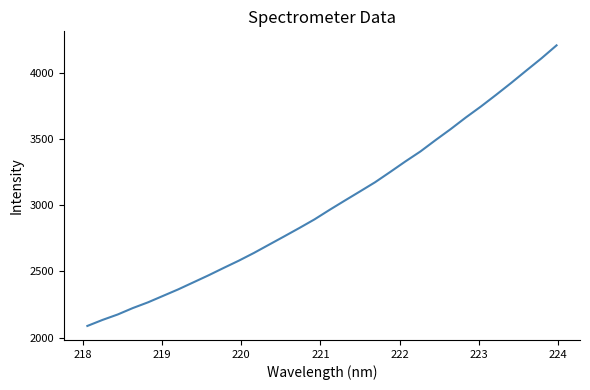

What is the greatest value displayed?

4211.8